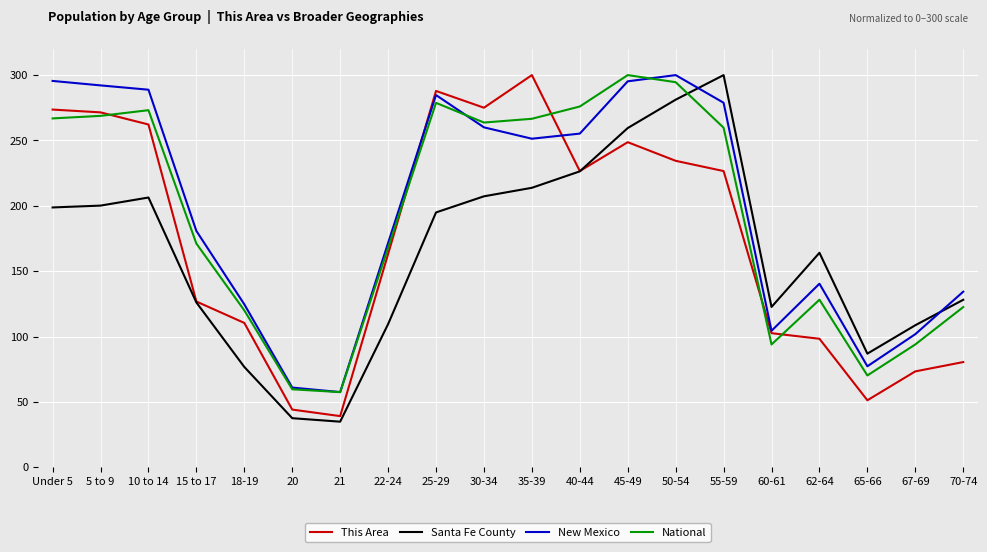

Which category has the lowest value across all series?

21